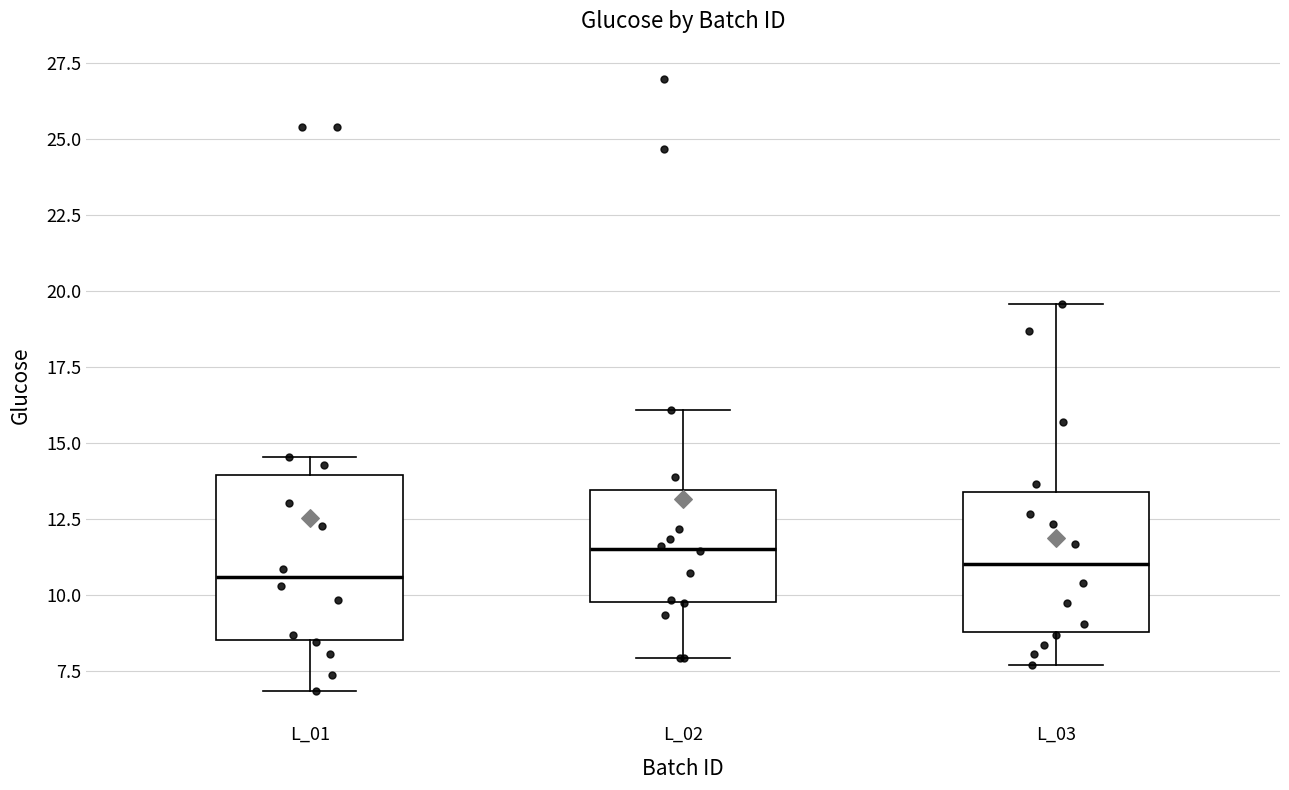

Reading left to right, transcribe this box plot: for each box, give where its median line is, the range the box spans, and where its two whiskers end, as read against the y-axis. The values are not printed on the chart, so give them approximately, as read against the axis.

L_01: median 10.5, box 8.5 to 14.0, whiskers 7.0 to 14.5
L_02: median 11.5, box 10.0 to 13.5, whiskers 8.0 to 16.0
L_03: median 11.0, box 9.0 to 13.5, whiskers 7.5 to 19.5